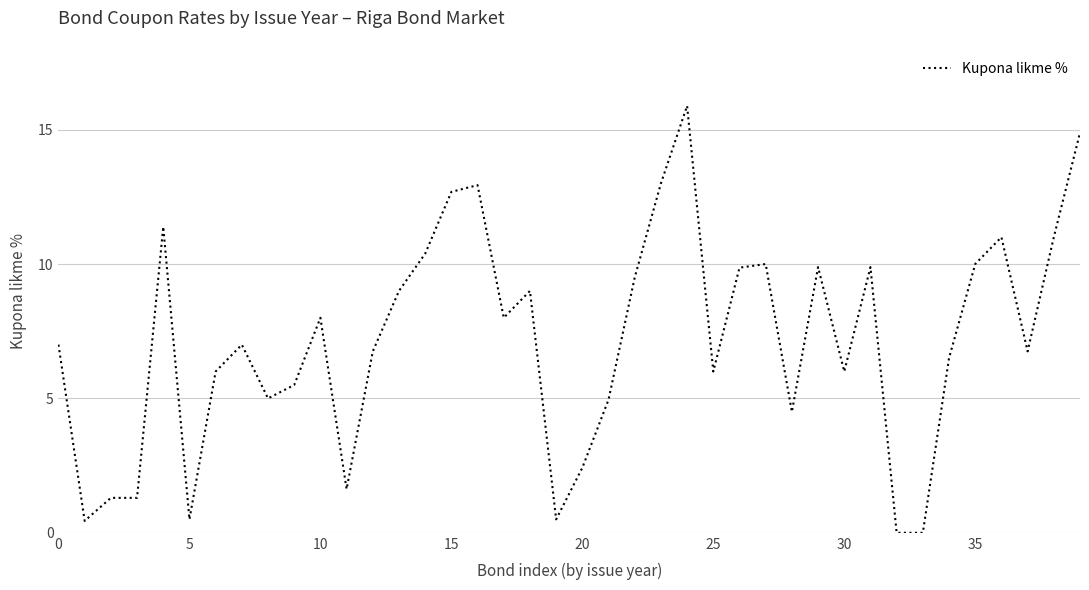

What is the maximum value shown in the chart?

15.9